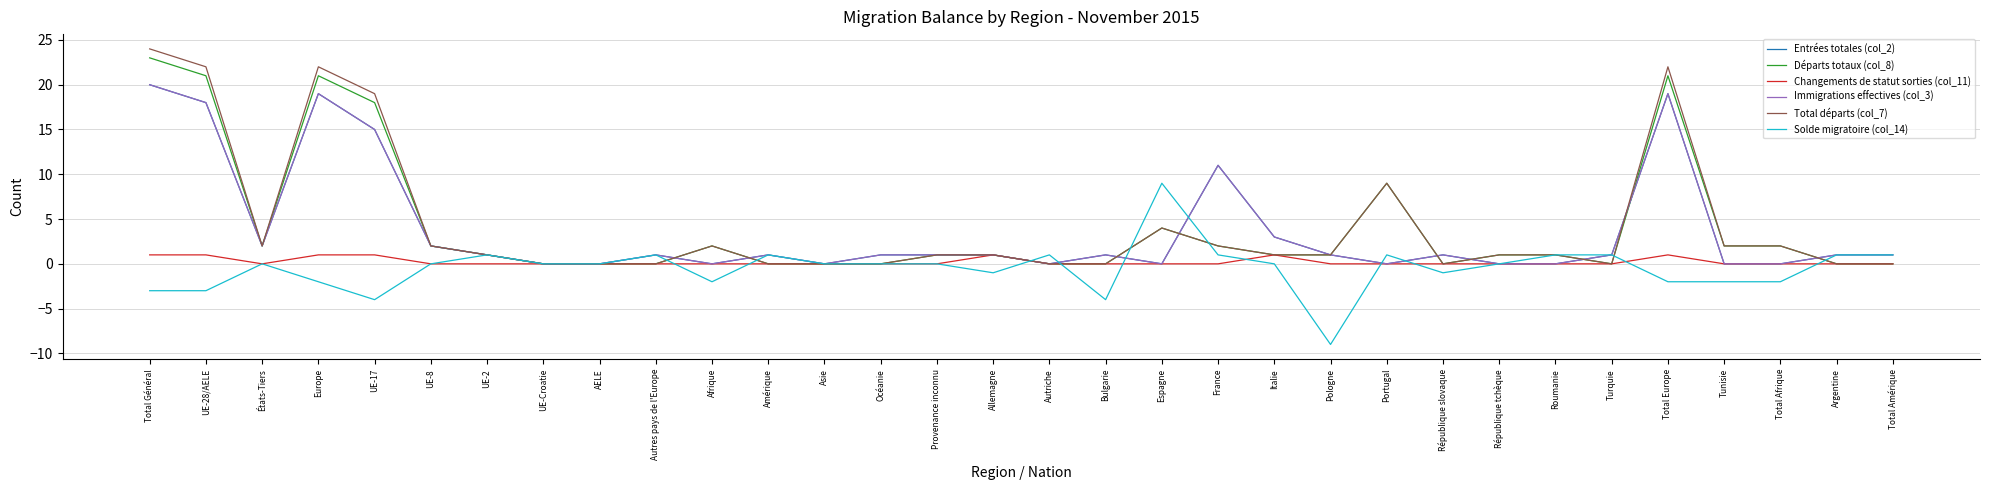

List the series in order of their peak value, lowest first.

Changements de statut sorties (col_11), Solde migratoire (col_14), Entrées totales (col_2), Immigrations effectives (col_3), Départs totaux (col_8), Total départs (col_7)